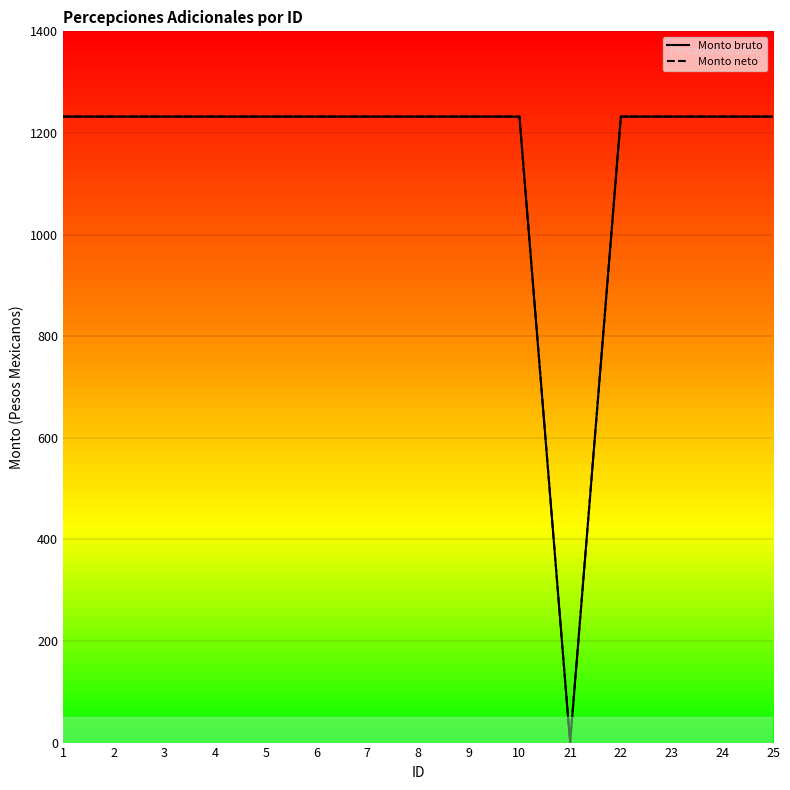

Which category has the highest value across all series?

1